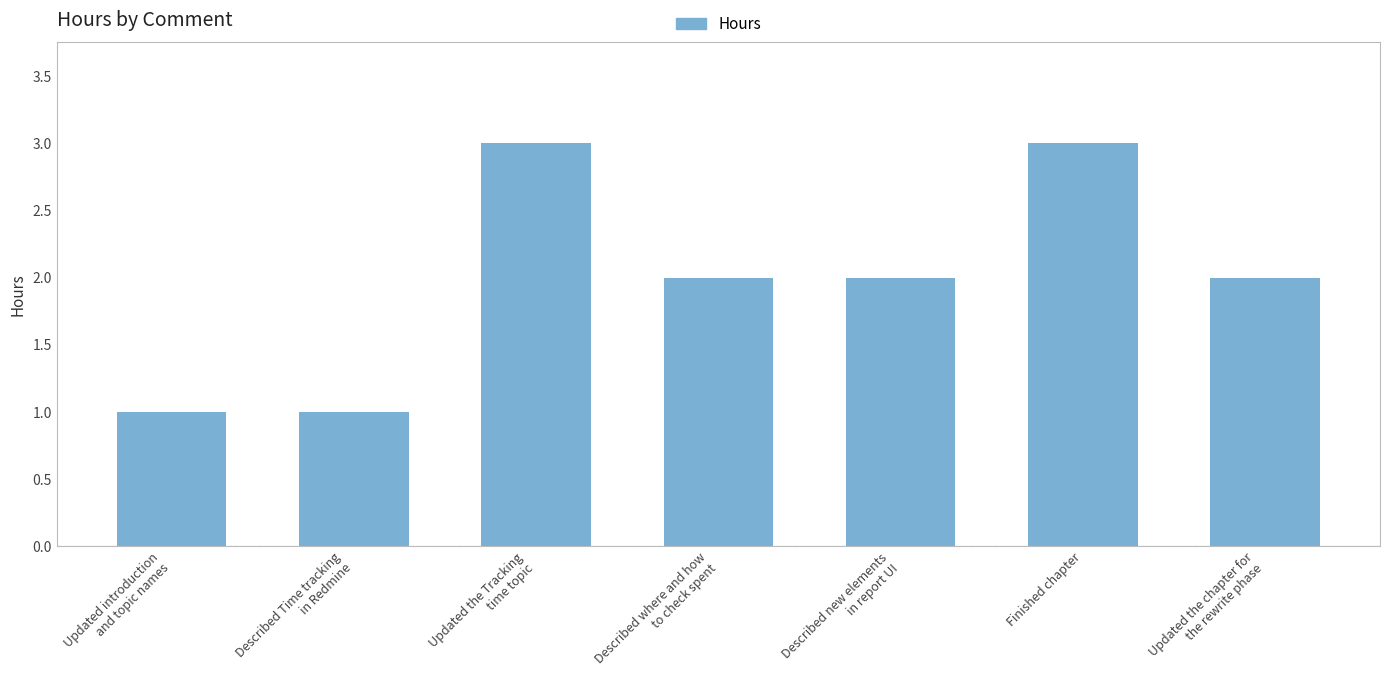

How many categories are shown in the chart?

7